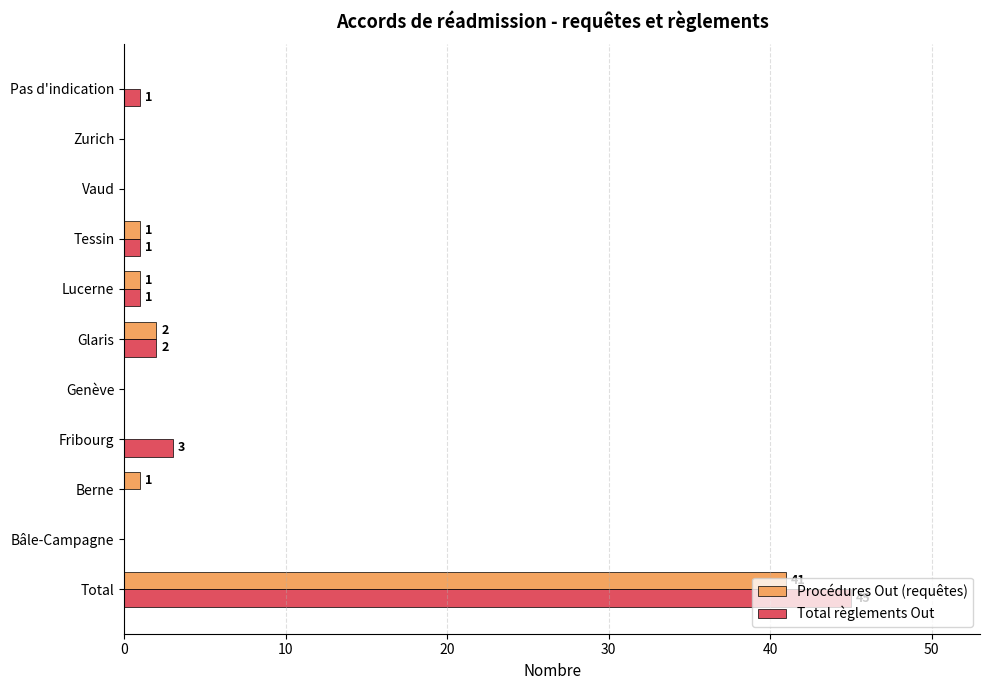

What is the highest value of the Procédures Out (requêtes) series?

41